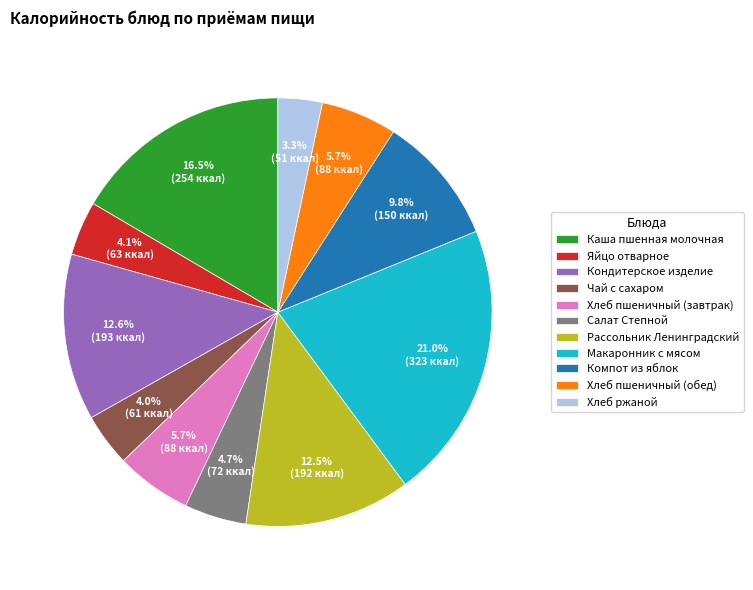

Count the number of slices in the pie.

11